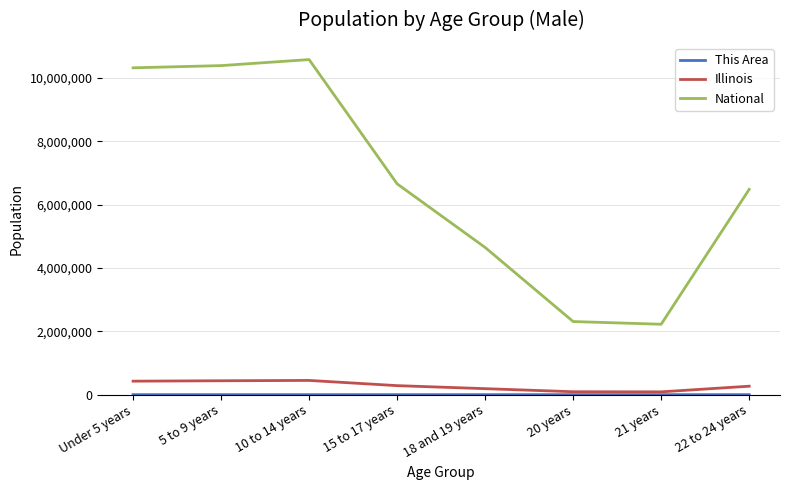

What position from the right is 20 years?

3